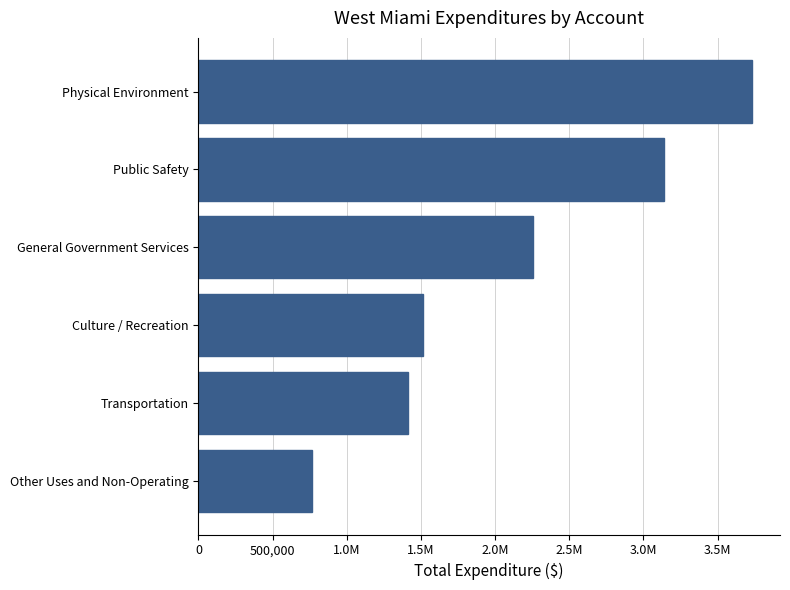

Are the bars horizontal?

Yes